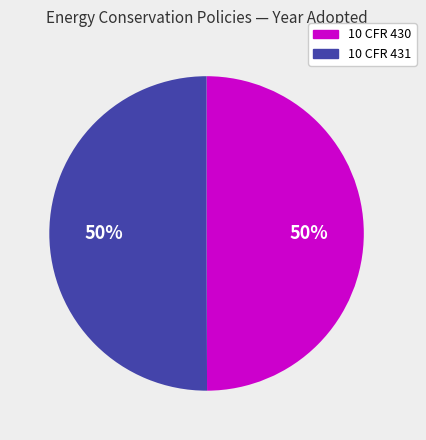

What percentage is the 10 CFR 430 slice, to the nearest percent?

50%